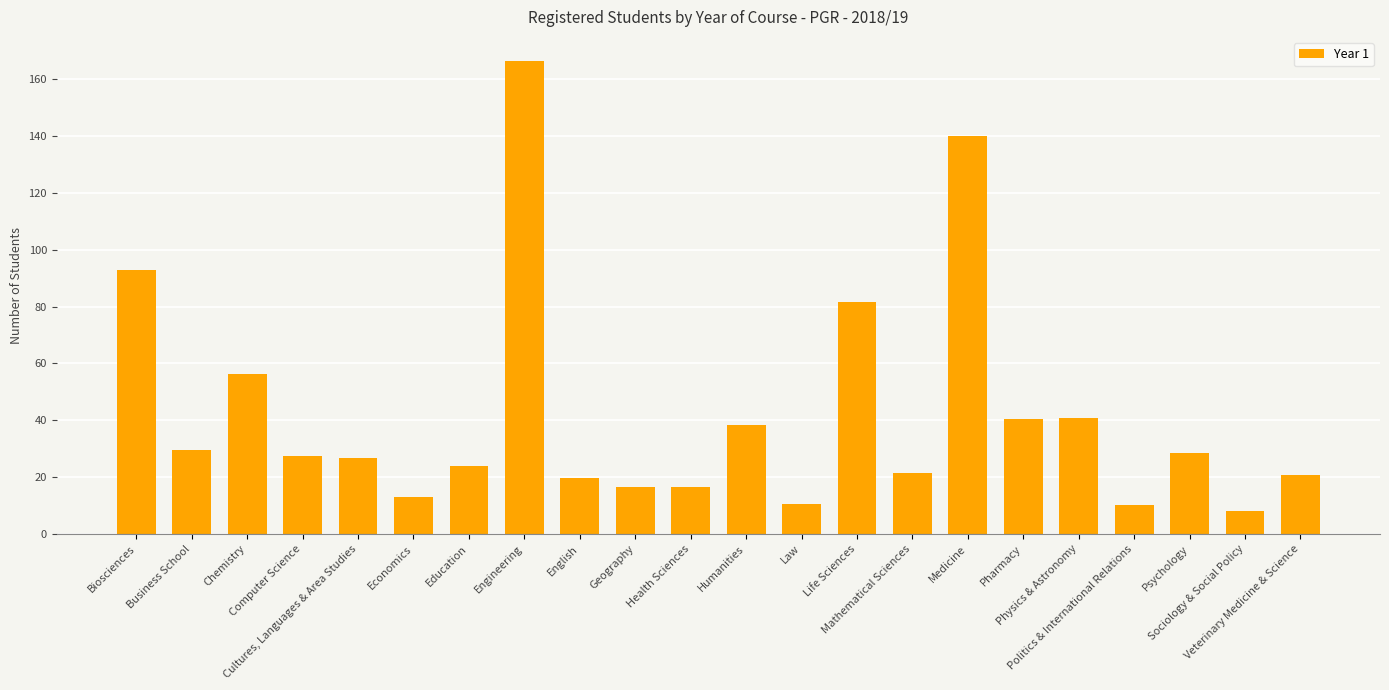

At which label does the data first exceed 27?

Biosciences